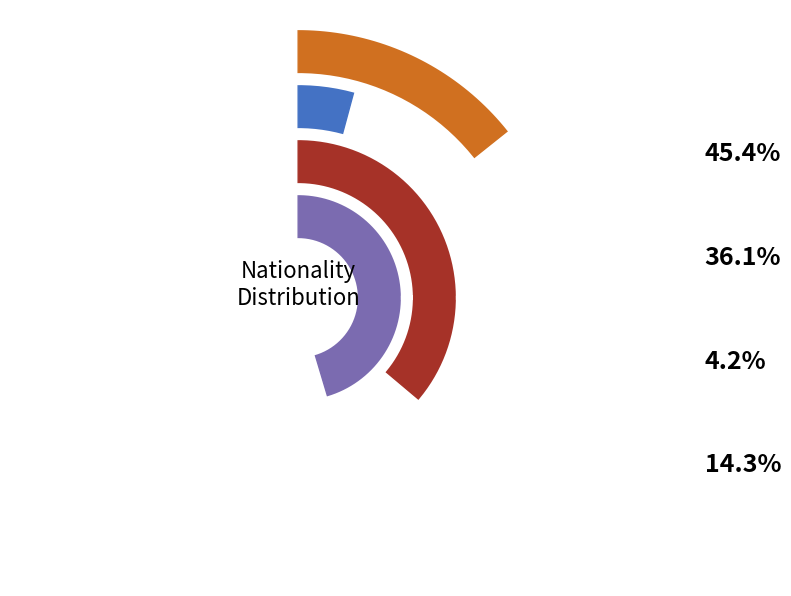

Is there any slice that represents more than half of the pie?

No